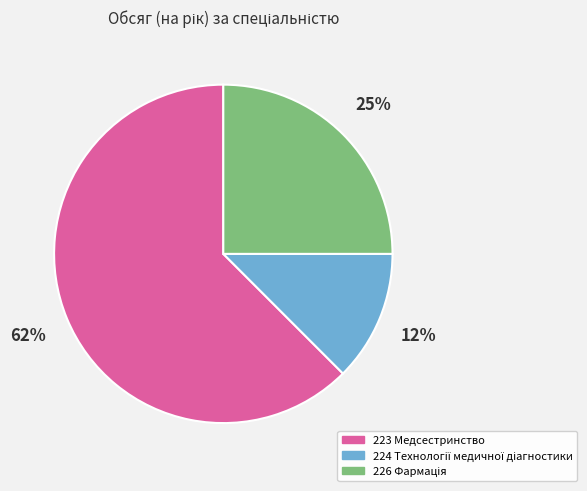

Which category has the biggest portion of the pie?

223 Медсестринство